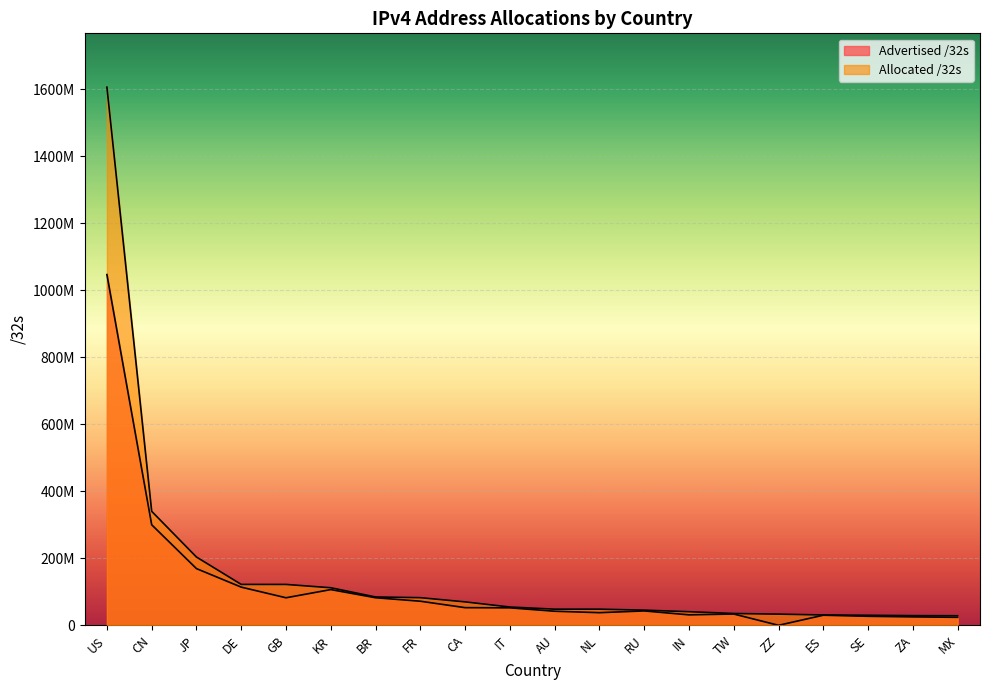

List the series in order of their peak value, highest first.

Allocated /32s, Advertised /32s